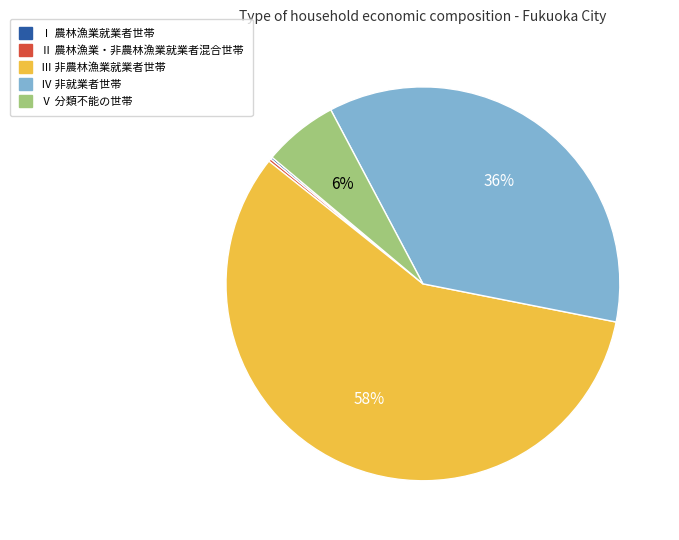

True or false: Ⅴ 分類不能の世帯 accounts for 6% of the total.

True